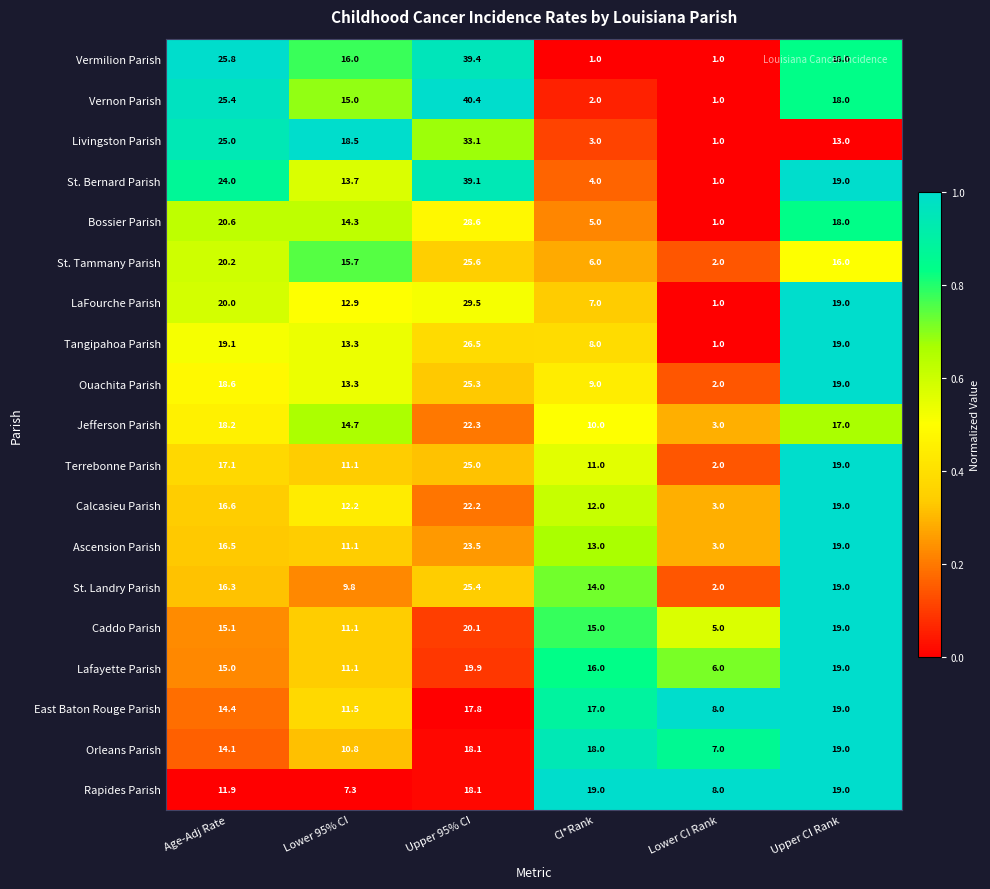

The value of Lafayette Parish at Upper CI Rank is 33.6. True or false?

False